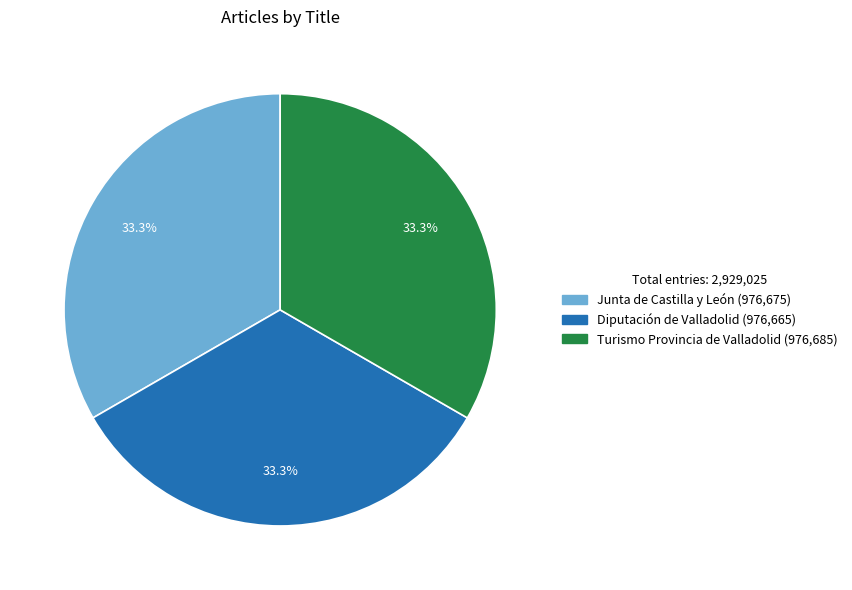

Approximately how many times larger is the value at Diputación de Valladolid compared to Junta de Castilla y León?

1.0